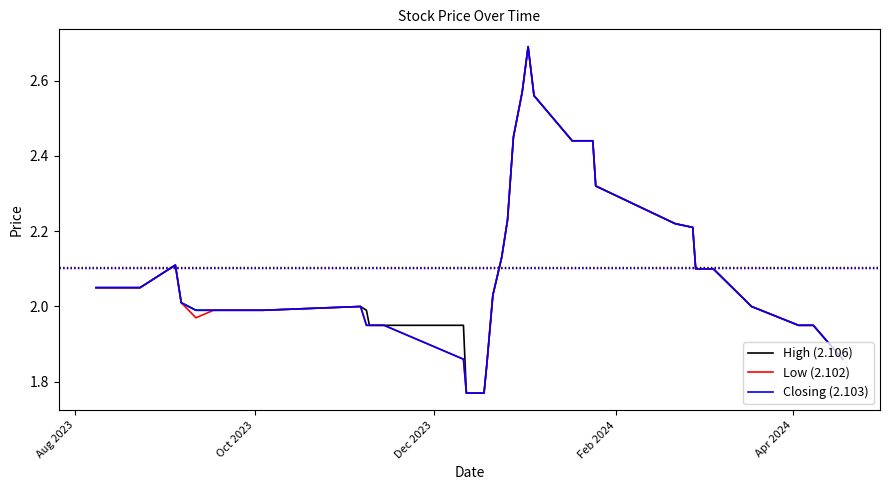

What is the greatest value displayed?

2.7